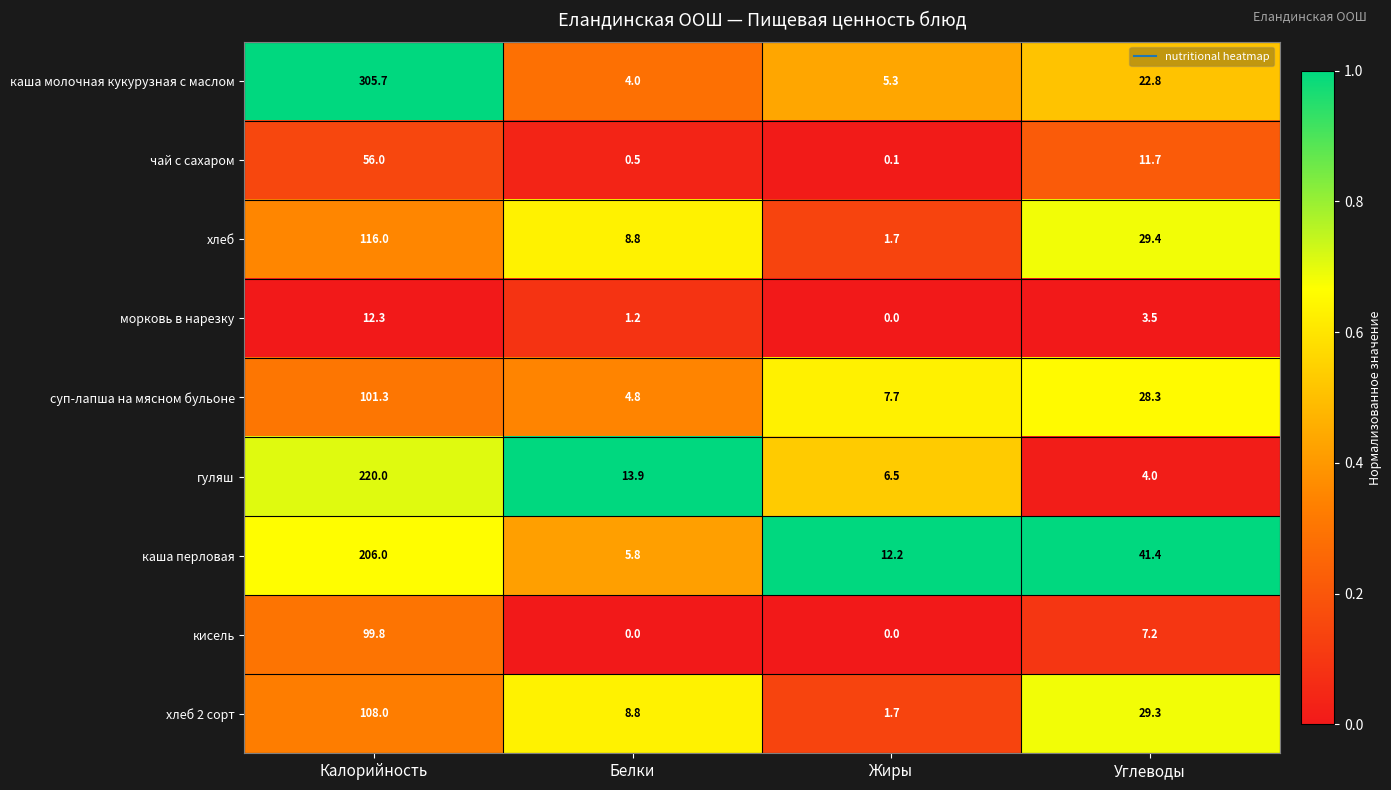

What is the difference between the maximum and second lowest values in the гуляш series?

213.5